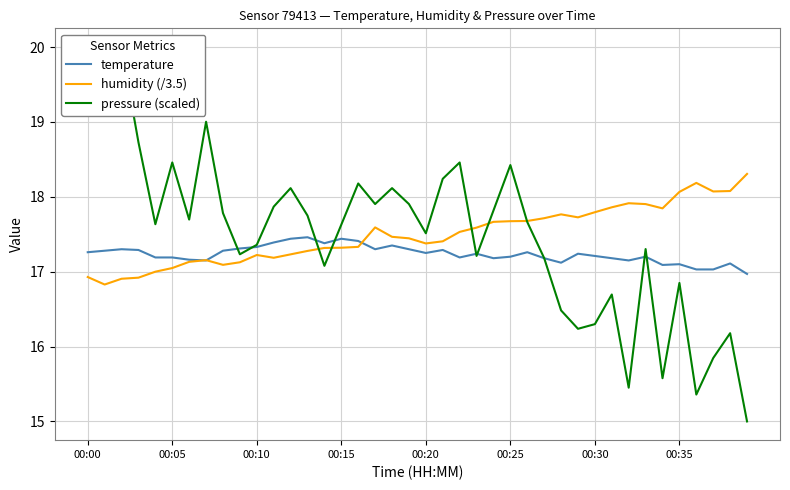

What is the lowest value of the temperature series?

17.0